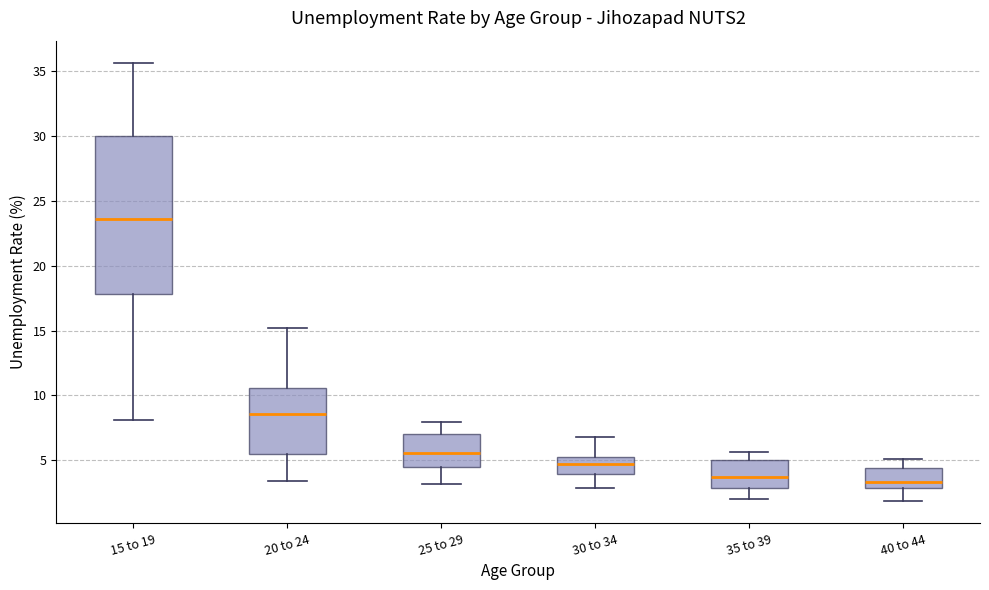

Which box is the tallest, from its lower edge to its upper edge?

15 to 19